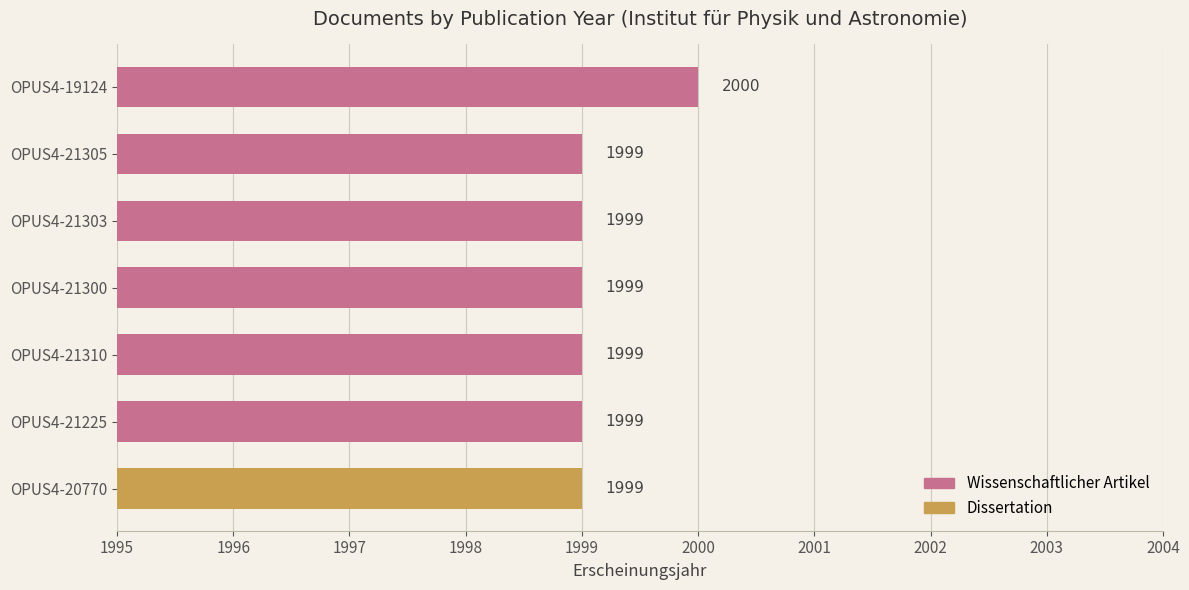

Which category has the highest value across all series?

OPUS4-19124